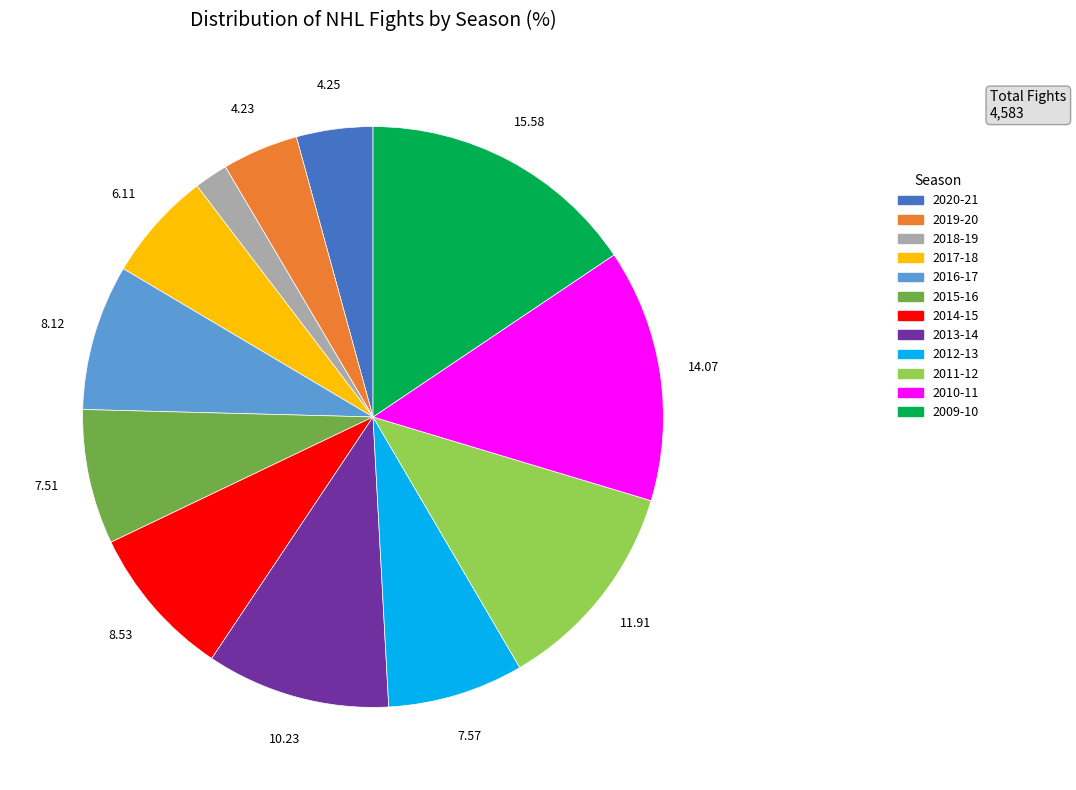

The 2020-21 slice represents 4% of the pie. True or false?

True